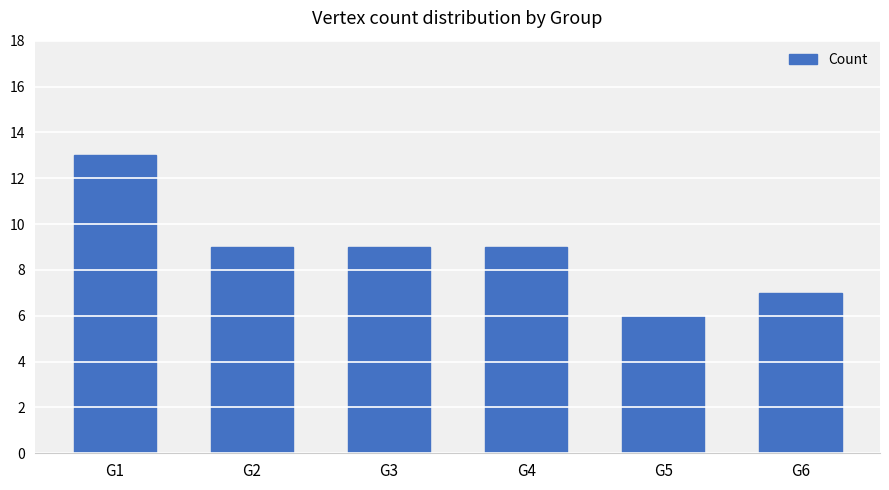

How many categories are shown in the chart?

6